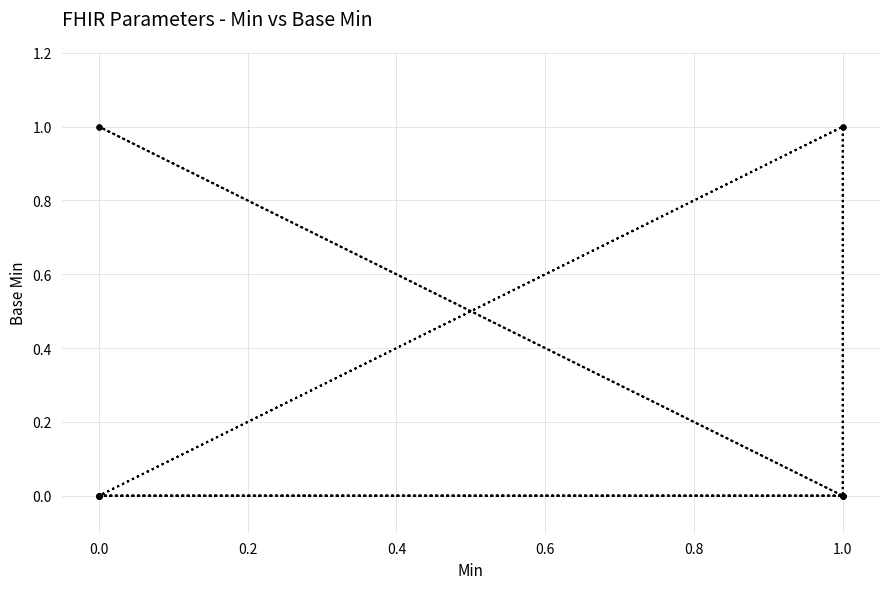

How many points are higher than both their immediate neighbors (excluding endpoints)?

2